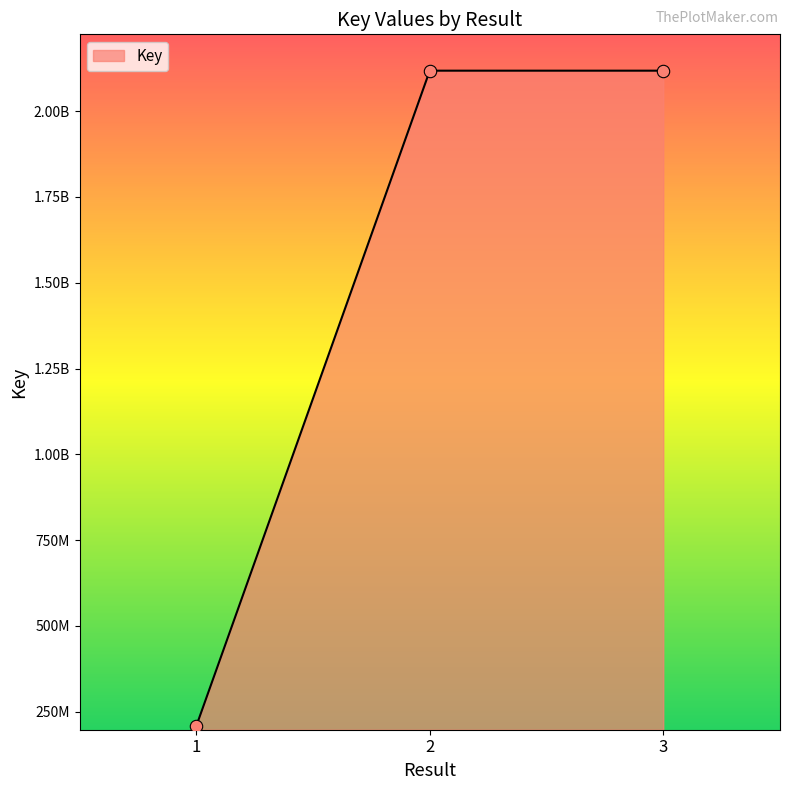

What is the ratio of the value at 1 to the value at 3?

0.1